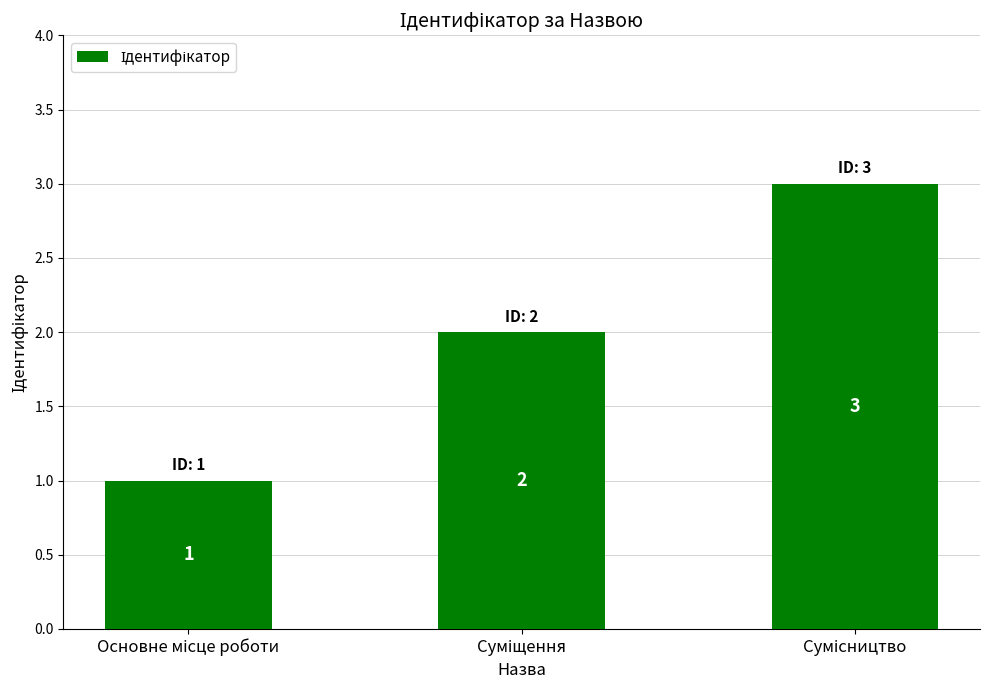

How many values are below 2?

1